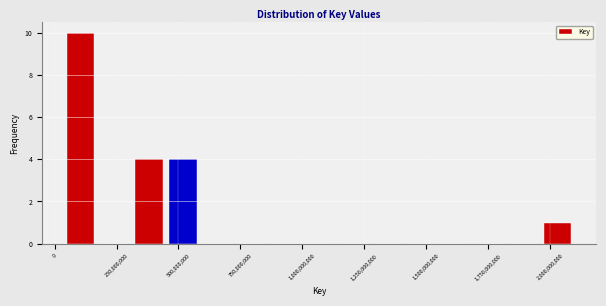

Around what value on the x-axis is the tallest bar? Give the approximate position of its centre, as read against the axis.

100000000